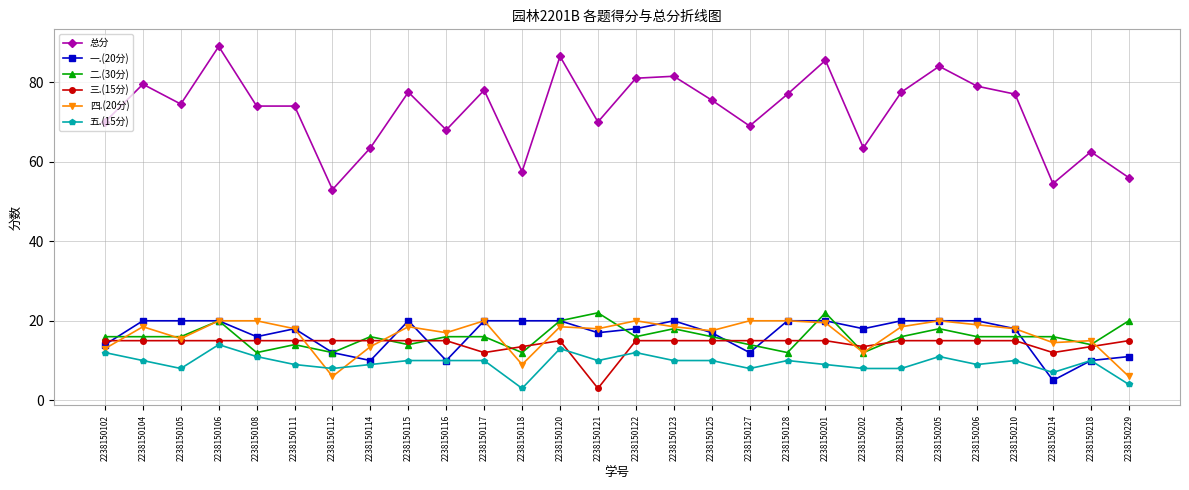

True or false: 总分 has a value of 86.5 at 2238150120.

True